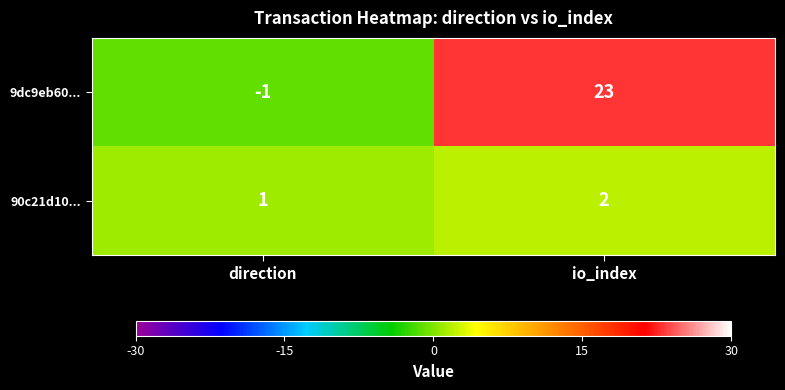

True or false: 90c21d10... has a value of 1 at io_index.

False